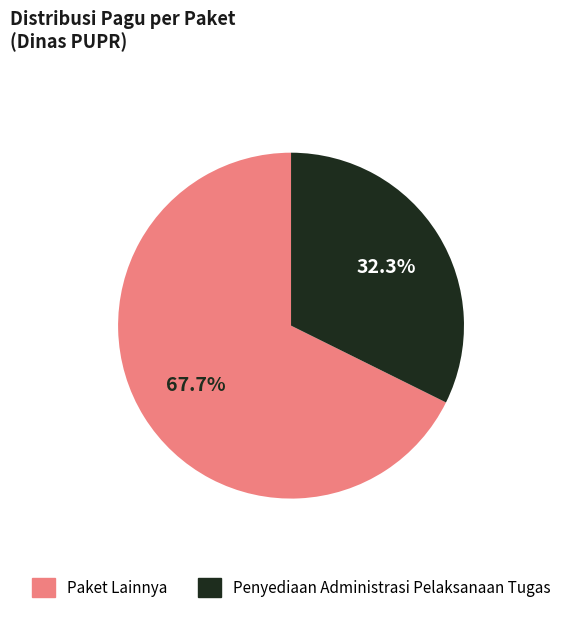

Is there a majority slice in this chart?

Yes